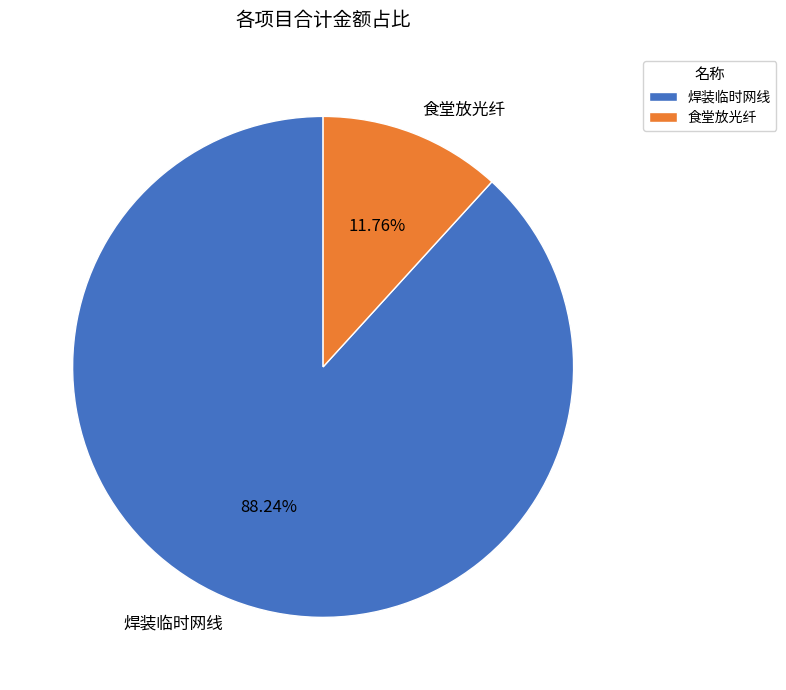

What portion of the pie excludes 食堂放光纤?

88.2%